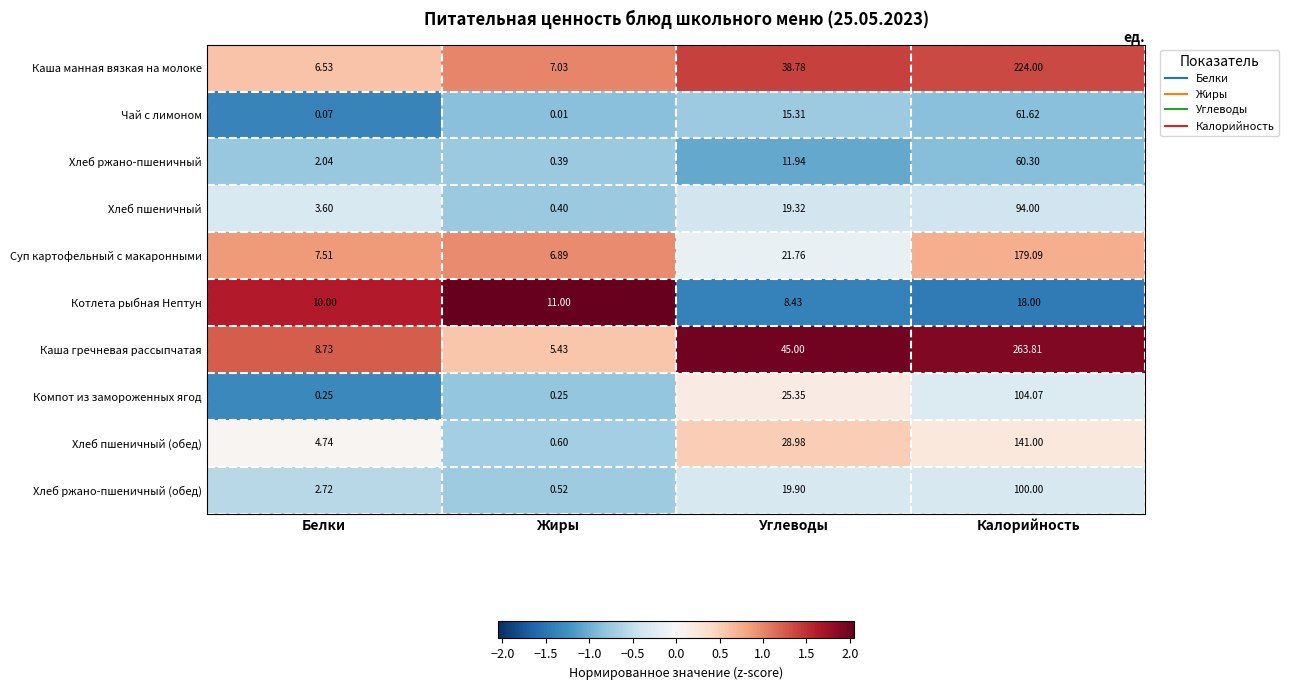

Count the number of categories in the chart.

4